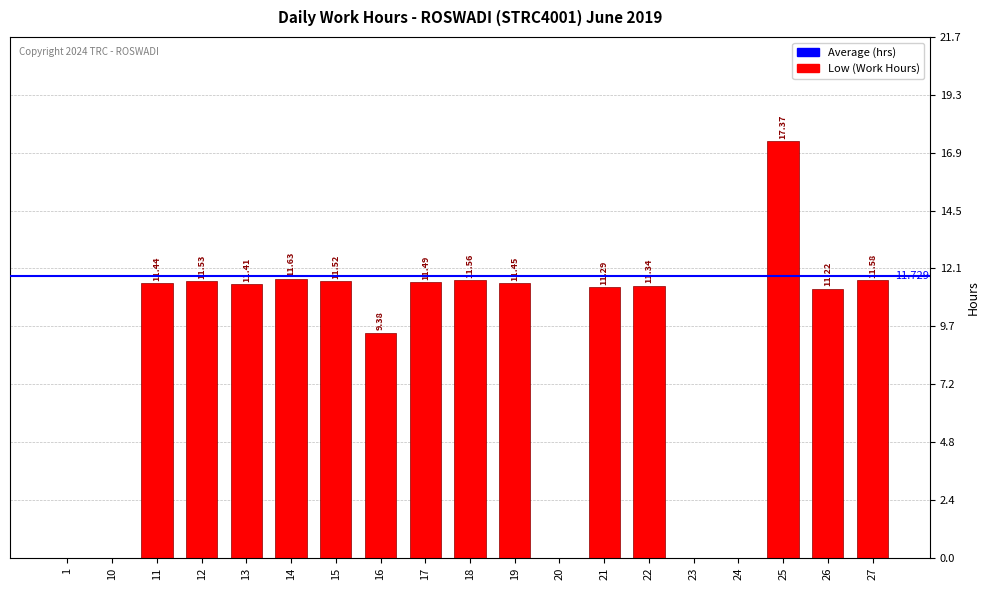

Are the bars horizontal?

No